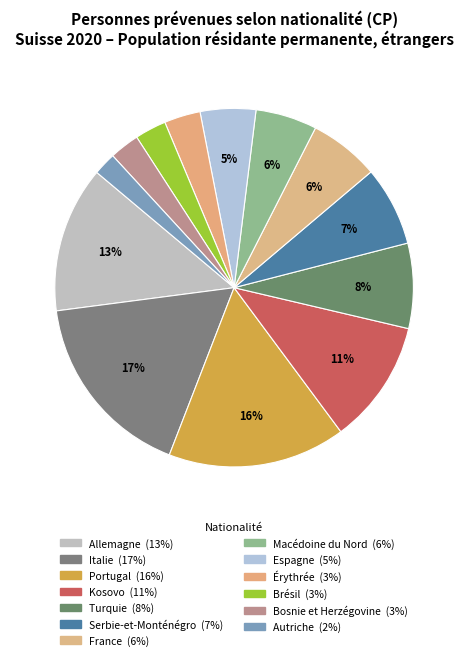

What percentage is the Macédoine du Nord slice, to the nearest percent?

6%